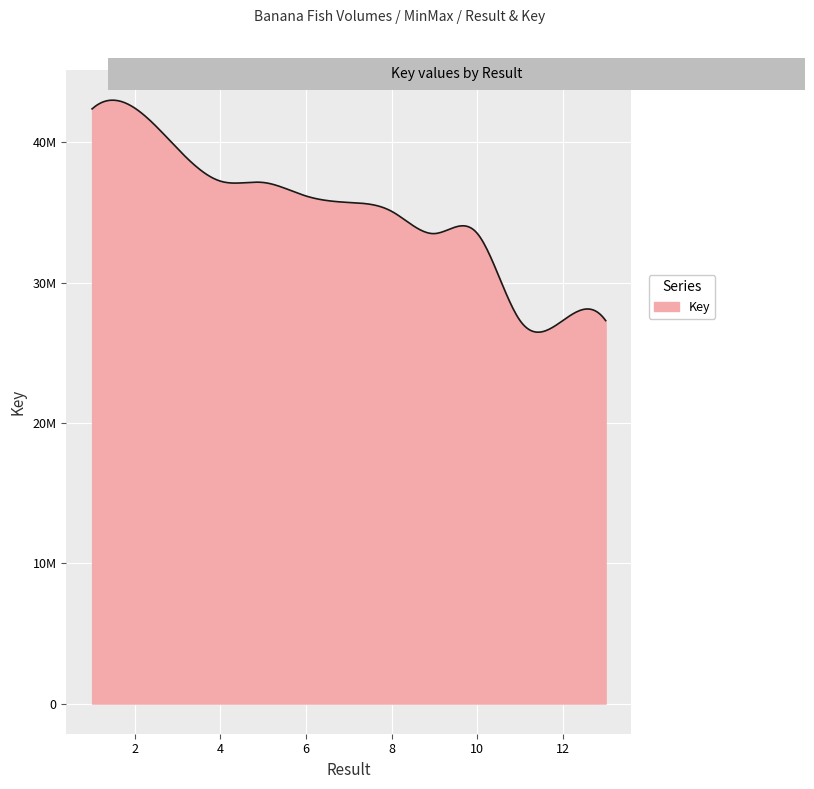

What is the difference between the maximum and minimum values?

15142018